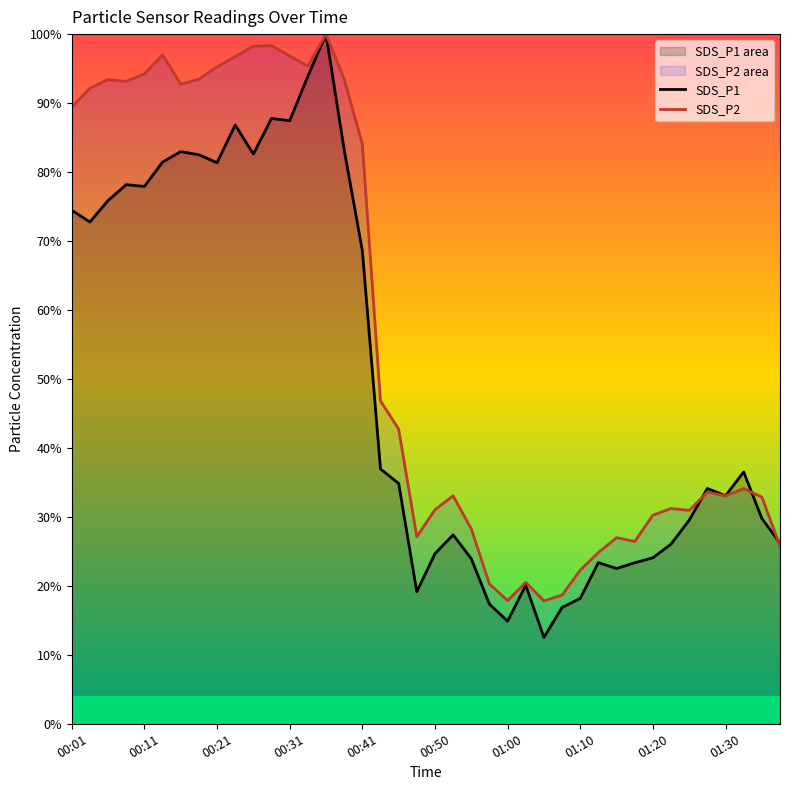

How many series are shown in this chart?

2